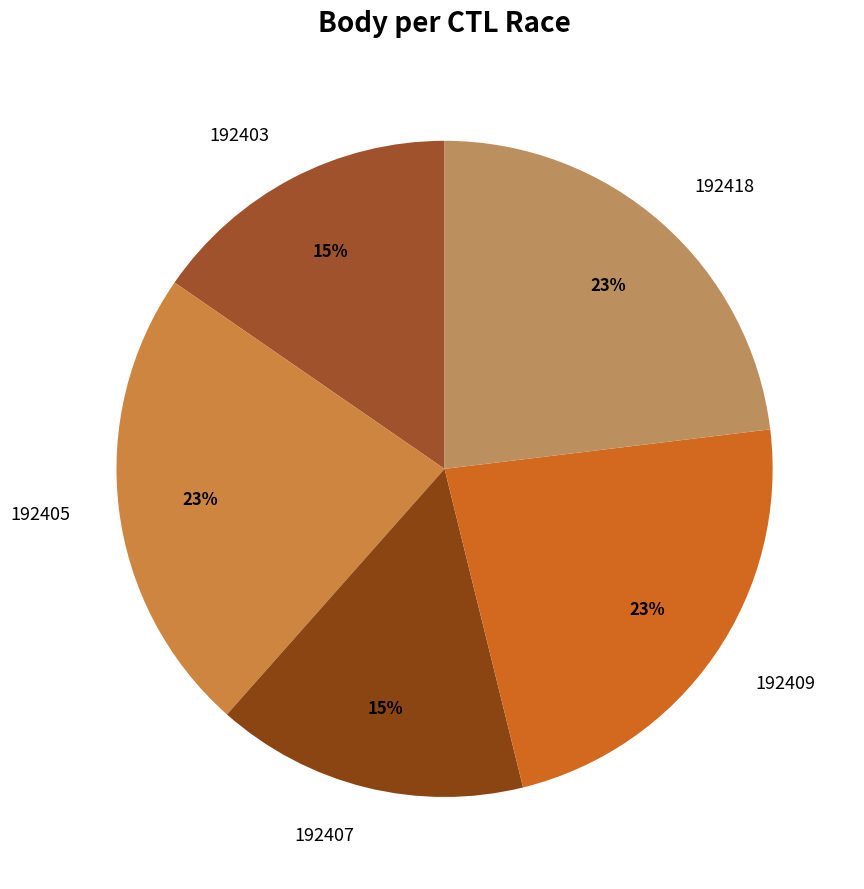

Is there any slice that represents more than half of the pie?

No